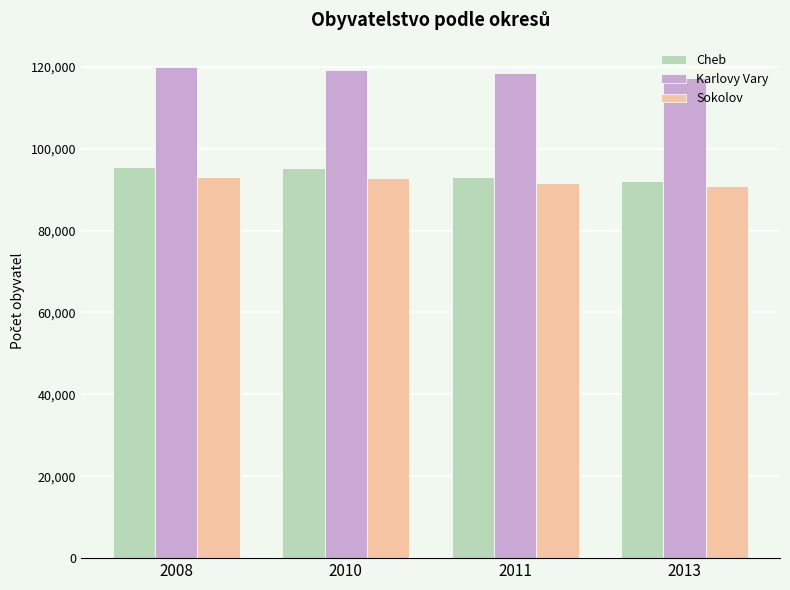

How many data points in Karlovy Vary are less than 119289?

2